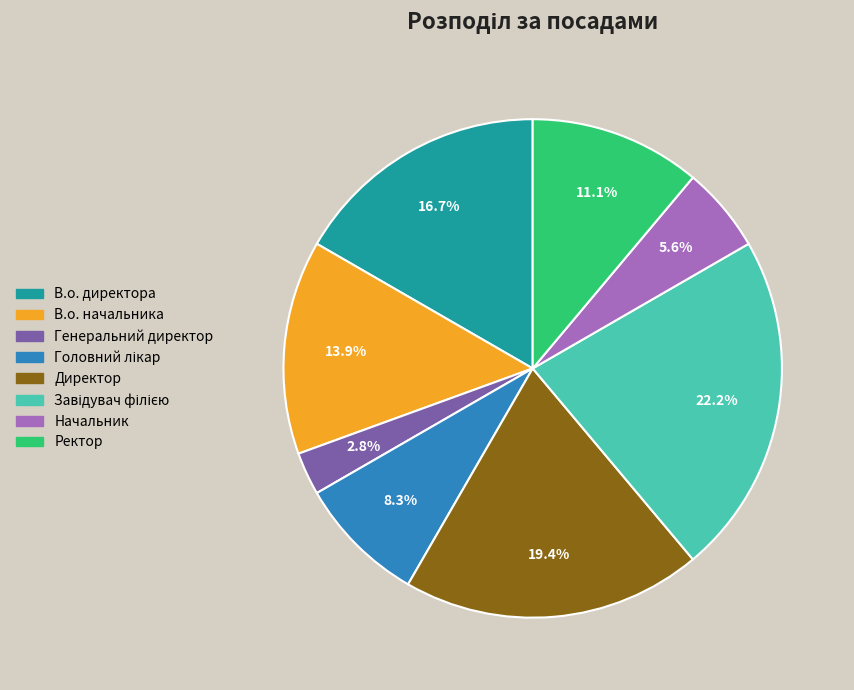

To the nearest percent, what portion does В.о. директора represent?

17%